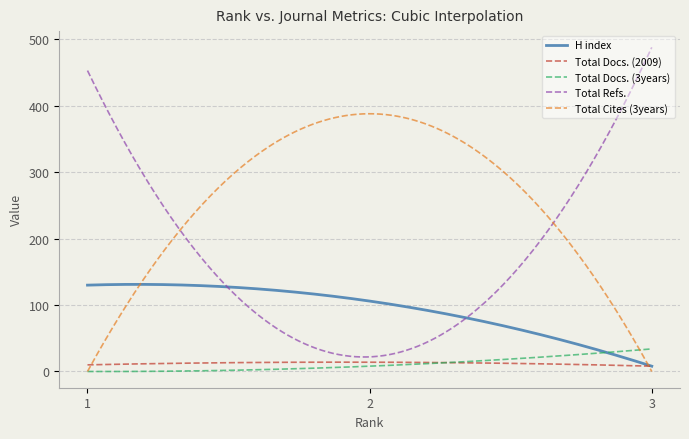

Which series has the widest spread of values?

Total Refs.